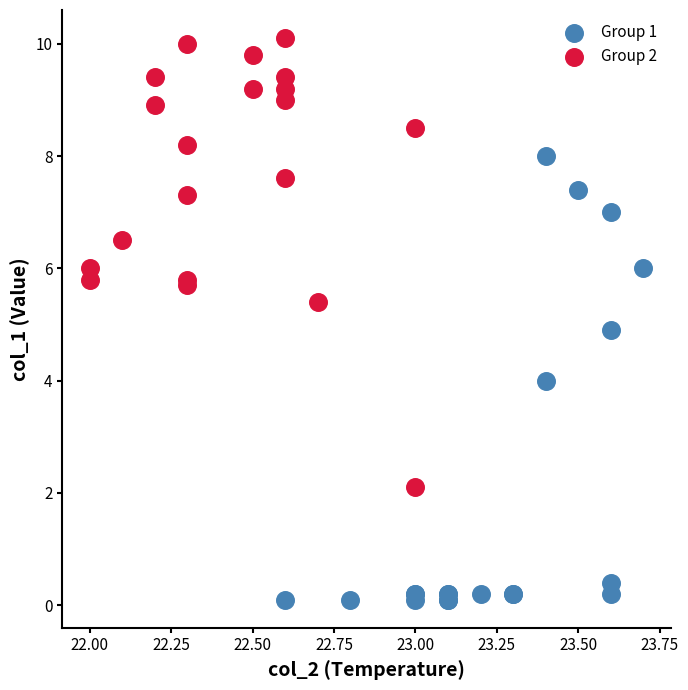

Which series contains the lowest Y value?

Group 1